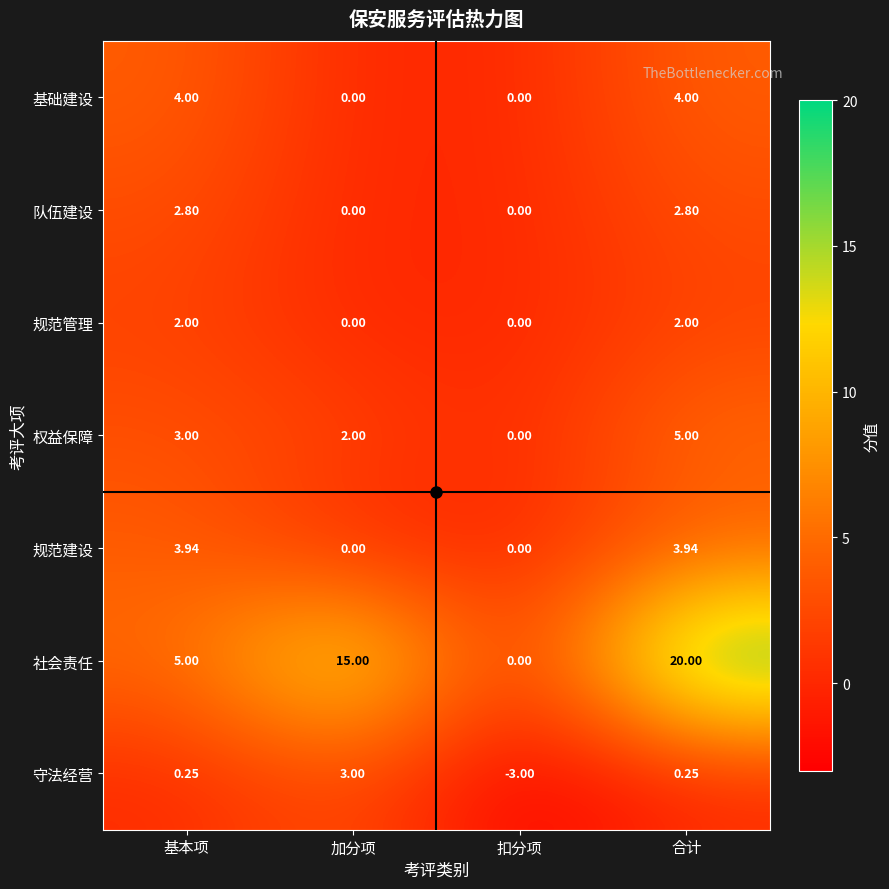

Which series has the widest spread of values?

社会责任